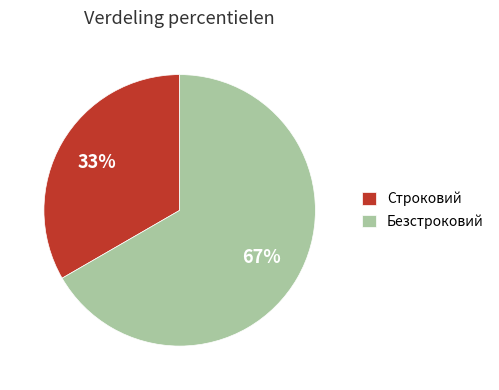

Rank the categories by value from lowest to highest.

Строковий, Безстроковий